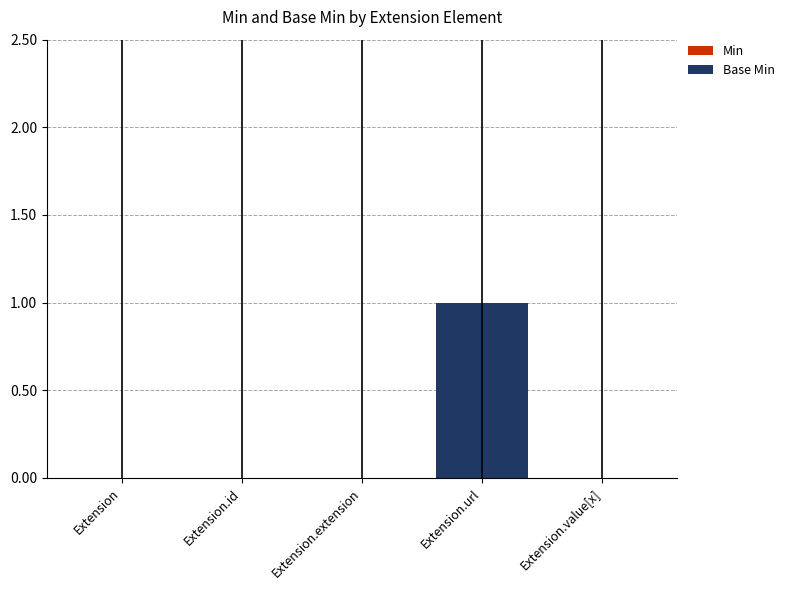

Reading left to right, transcribe all the data shown in this chart.

Extension=0	Extension.id=0	Extension.extension=0	Extension.url=1	Extension.value[x]=0